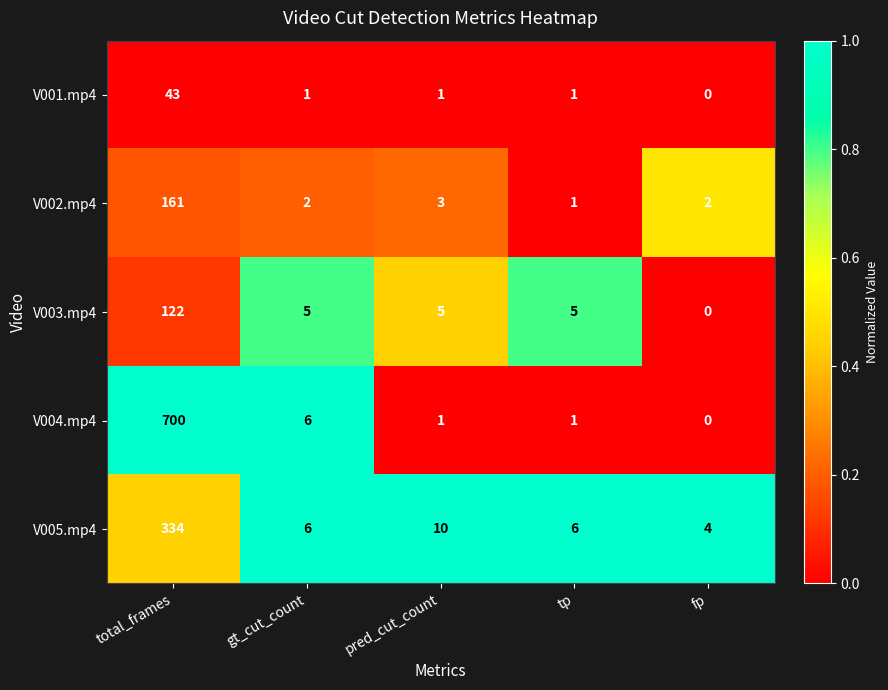

Is it true that V002.mp4 equals 3 at gt_cut_count?

False